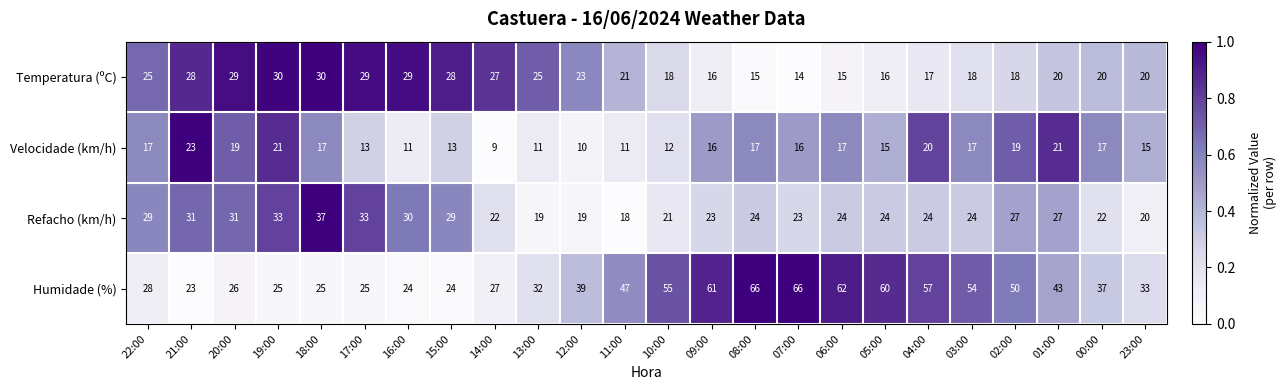

The value of Humidade (%) at 00:00 is 37. True or false?

True